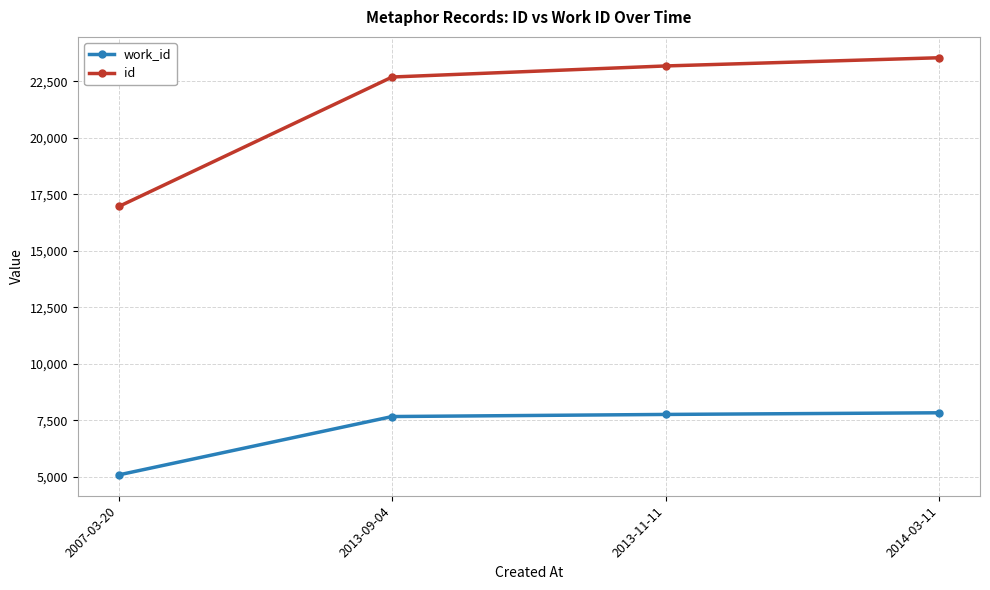

What is the smallest value displayed?

5088